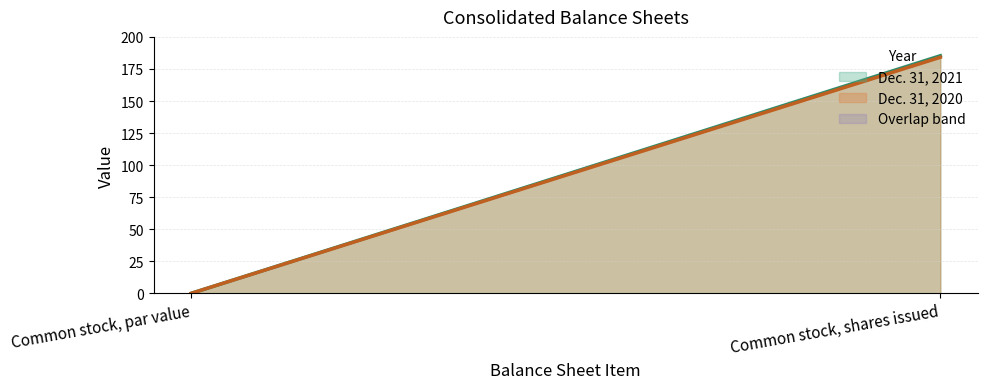

Reading left to right, list all the values displayed in this chart.

Dec. 31, 2021: Common stock, par value=0.0	Common stock, shares issued=185.3
Dec. 31, 2020: Common stock, par value=0.0	Common stock, shares issued=184.1